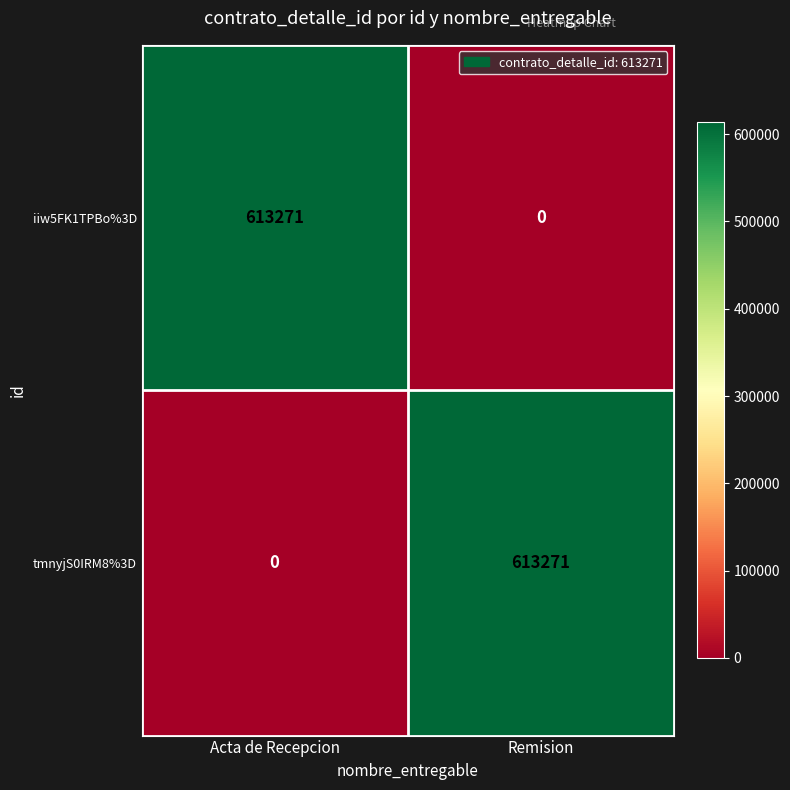

Rank the series at Acta de Recepcion from lowest to highest value.

tmnyjS0IRM8%3D, iiw5FK1TPBo%3D